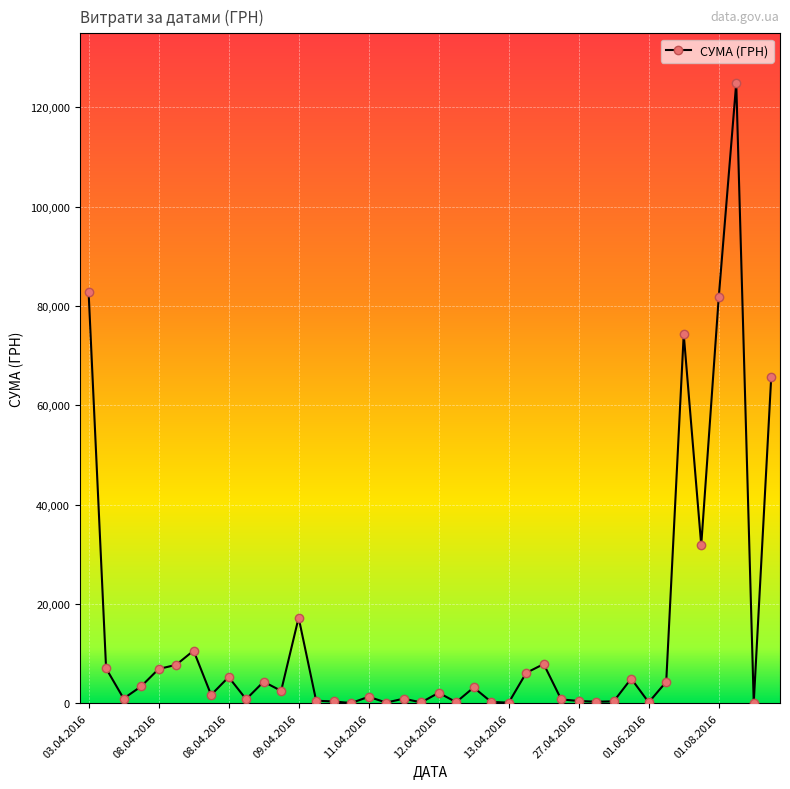

True or false: the data has more than 1 interior local peaks.

True